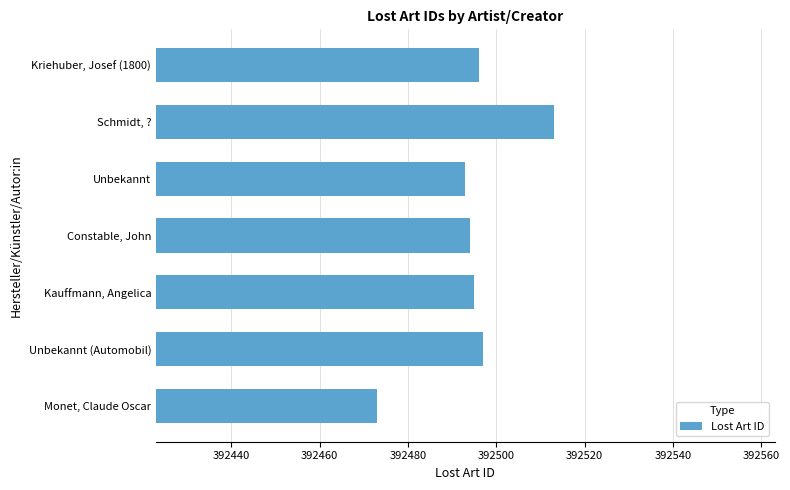

Is it true that the value at Constable, John is 570769?

False